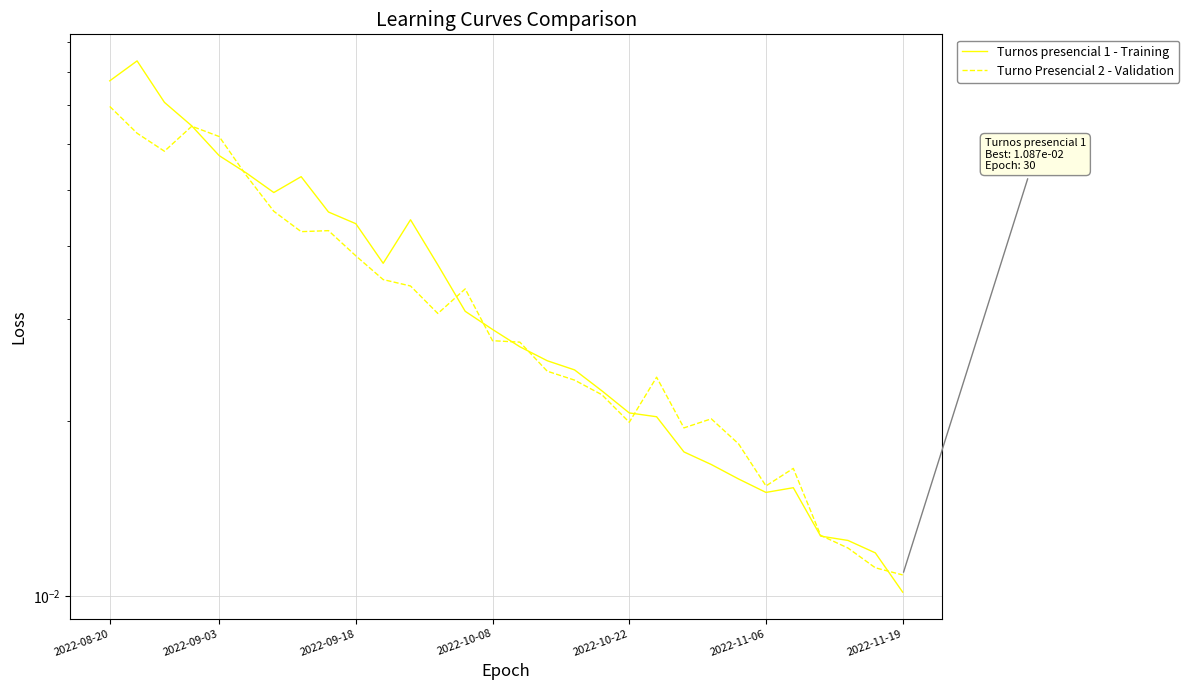

Which series has the largest range (max minus min)?

Turnos presencial 1 - Training